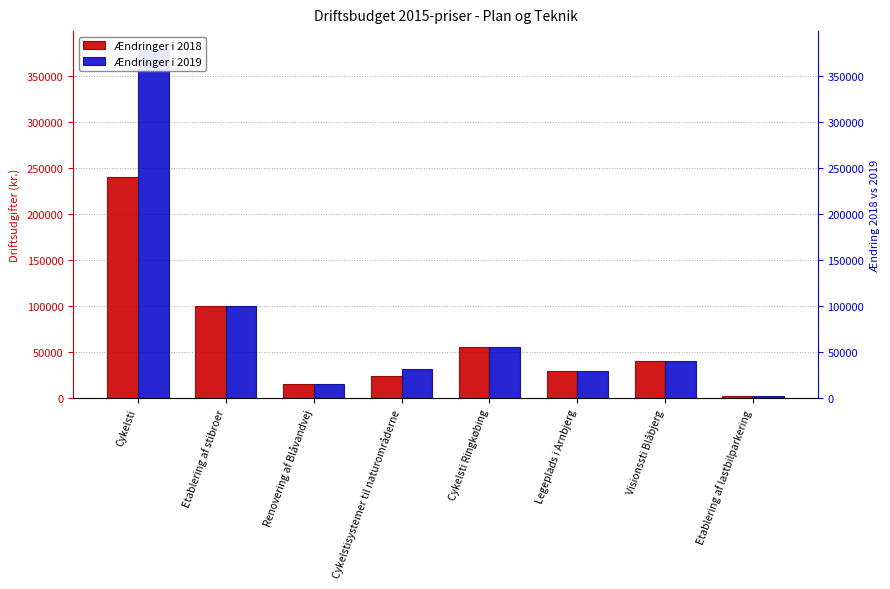

Rank the series by their maximum value, from highest to lowest.

Ændringer i 2019, Ændringer i 2018